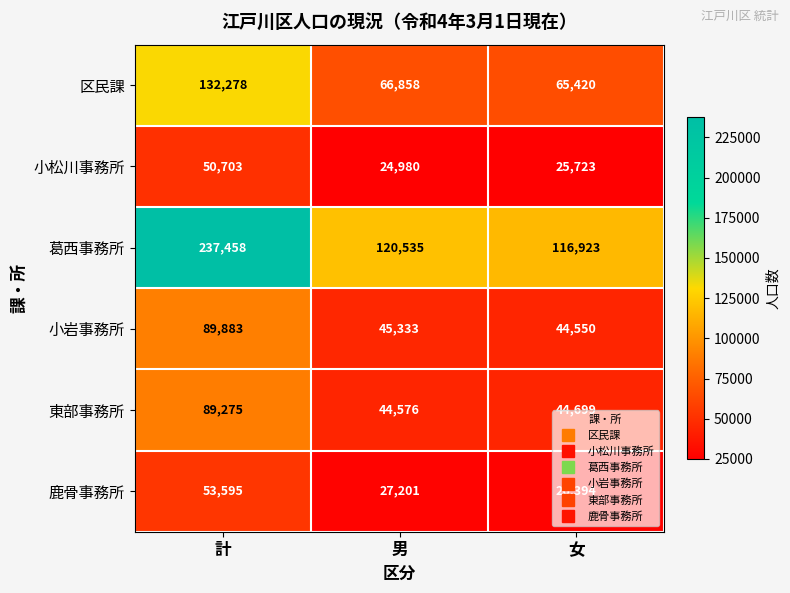

At which category is the sum across all series the highest?

計